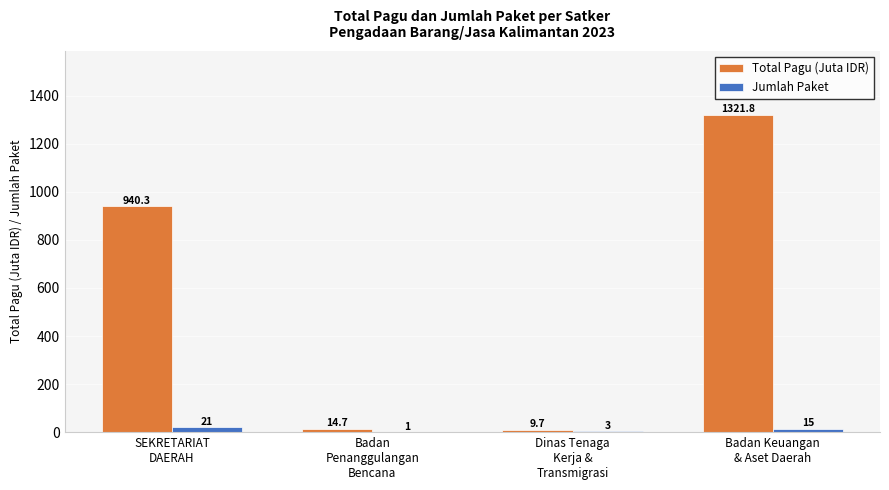

At which label does Jumlah Paket reach its peak?

SEKRETARIAT
DAERAH